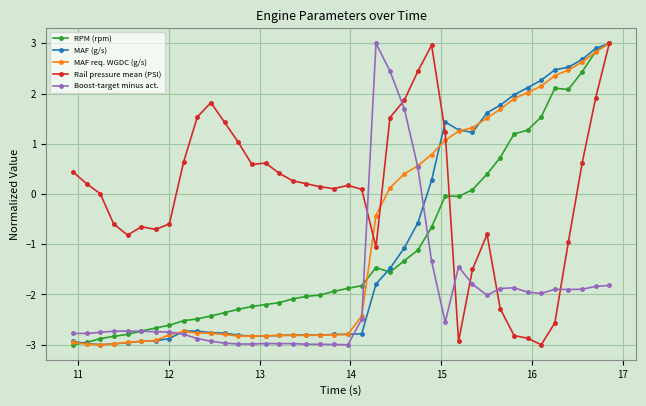

What is the value of the MAF req. WGDC (g/s) point at the 2nd from the left?

-3.0